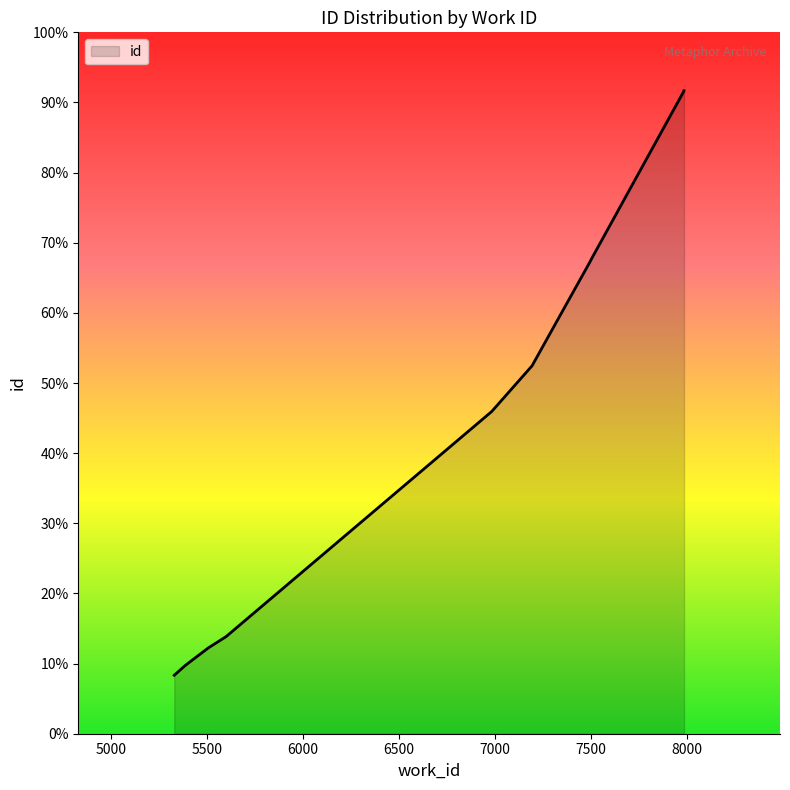

How many lines are shown in the chart?

1